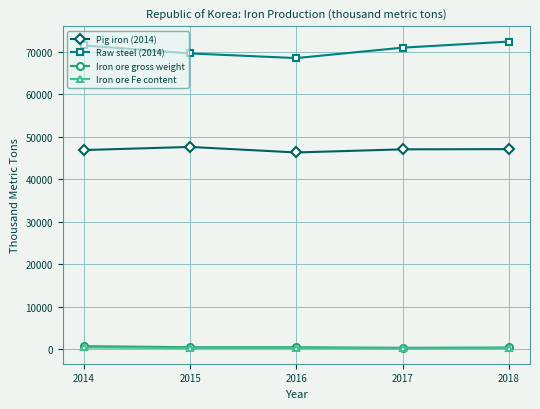

At which label does Iron ore gross weight first exceed 445?

2014